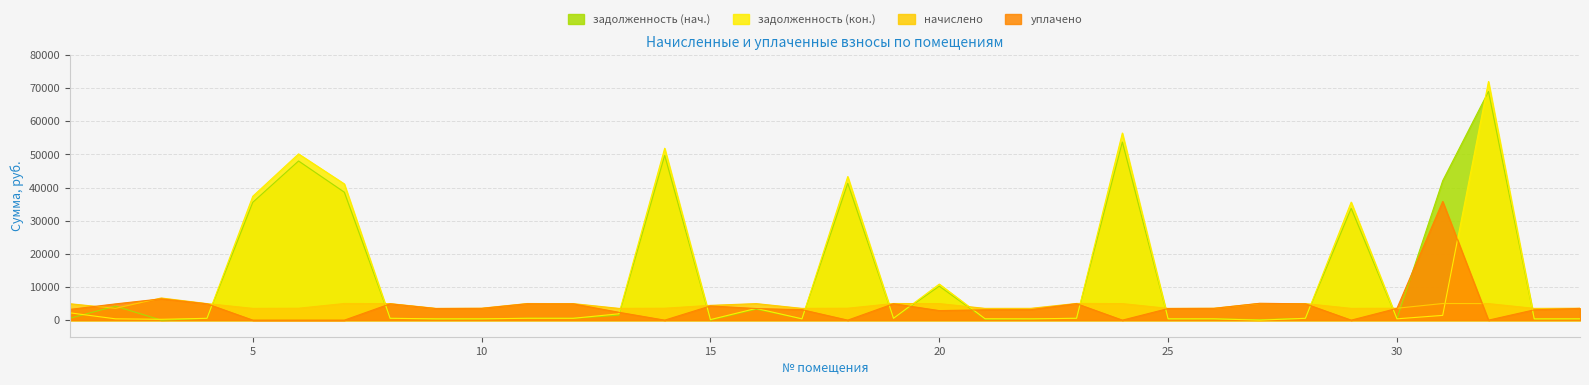

The value of уплачено at 21 is 1123.6. True or false?

False